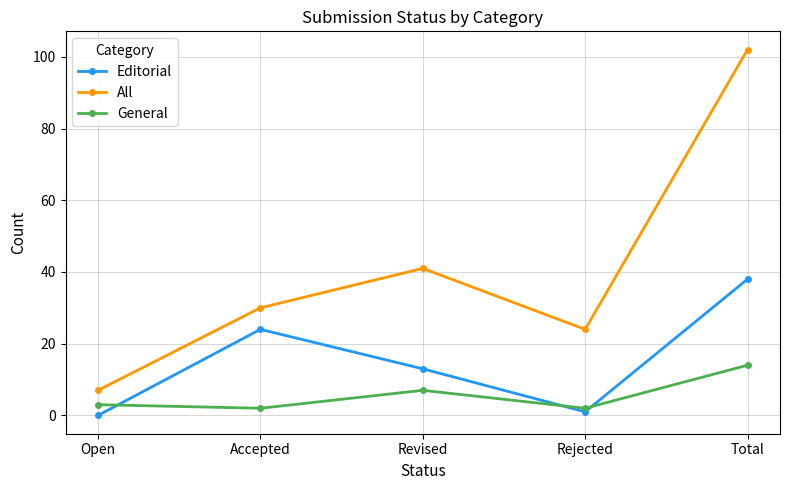

Which category has the highest value in the General series?

Total